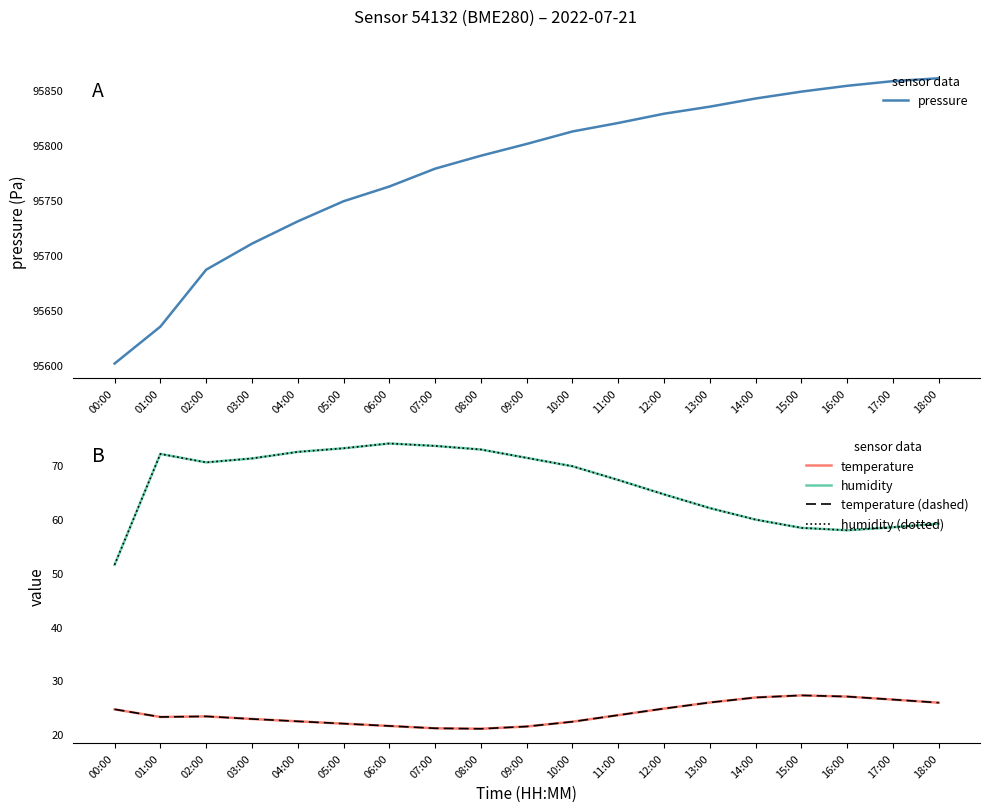

What position from the right is 07:00?

12